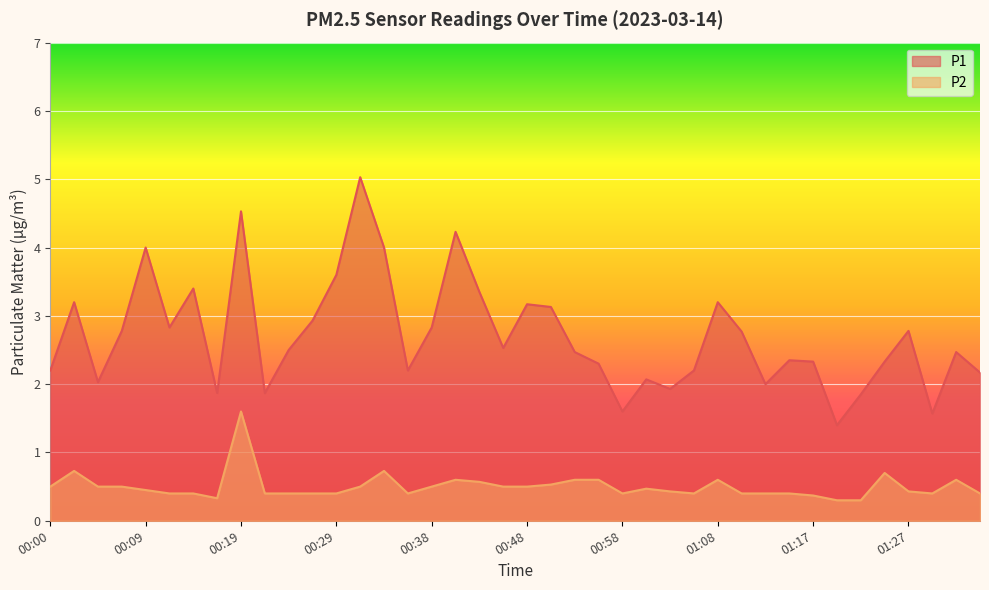

True or false: P2 and P1 intersect in this chart.

False